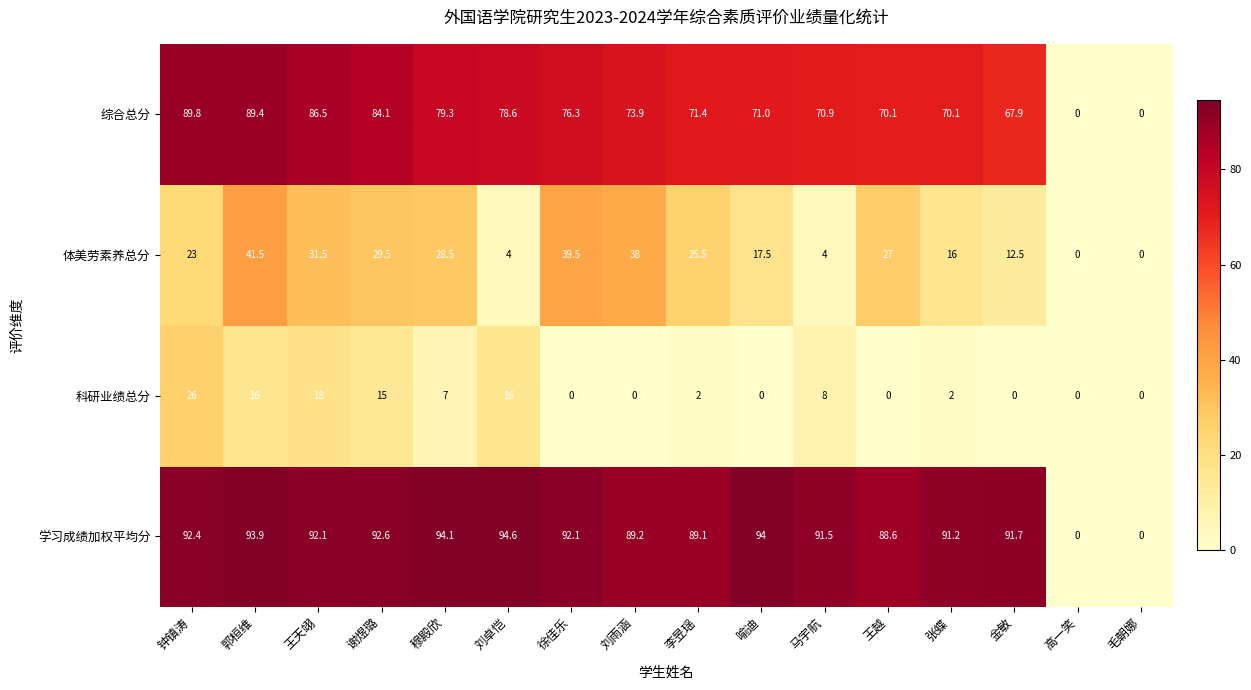

What is the sum of the 体美劳素养总分 values at 张蝶 and 徐佳乐?

55.5